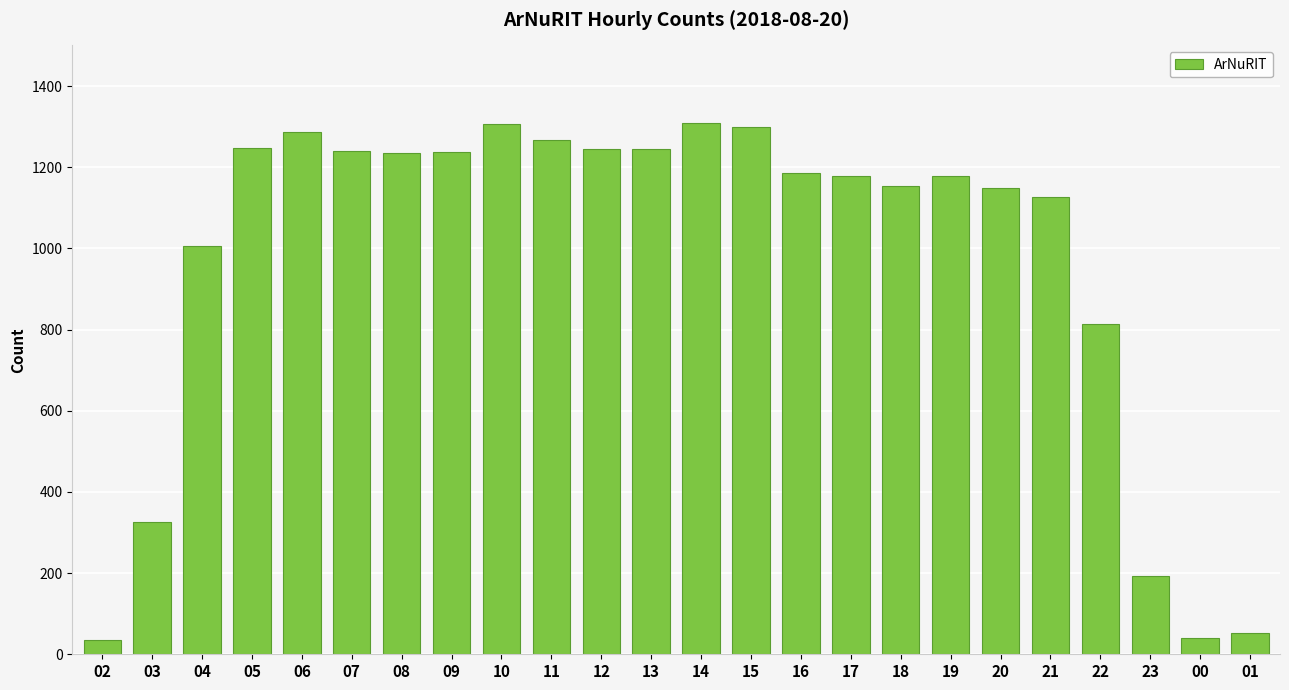

Where is the data nearest to the value 673?

22